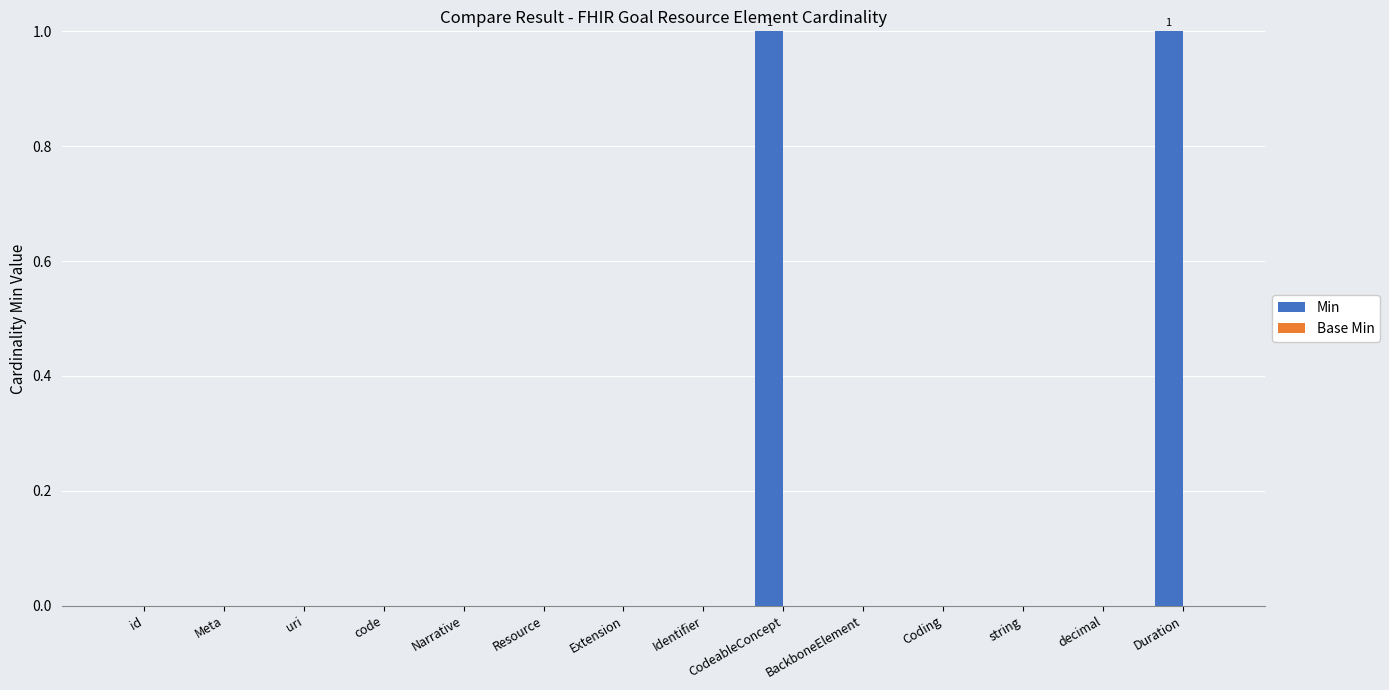

The chart shows a value of 0 at id. True or false?

True